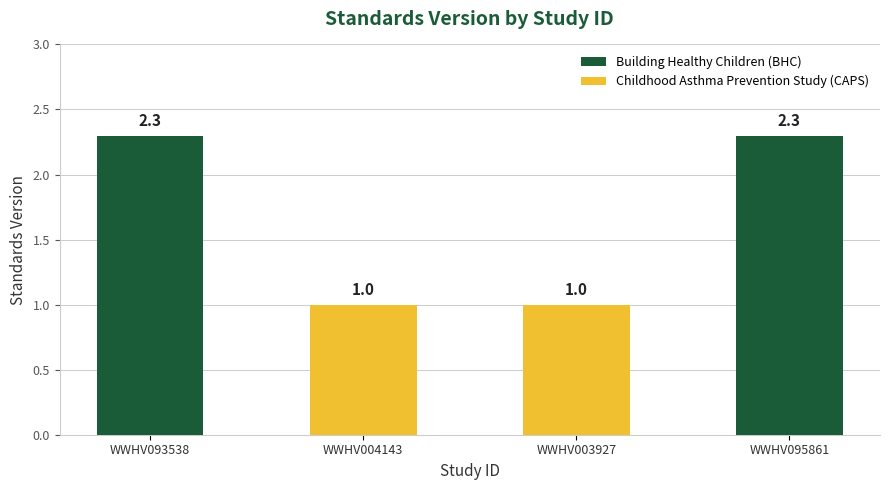

Read the value at WWHV093538.

2.3